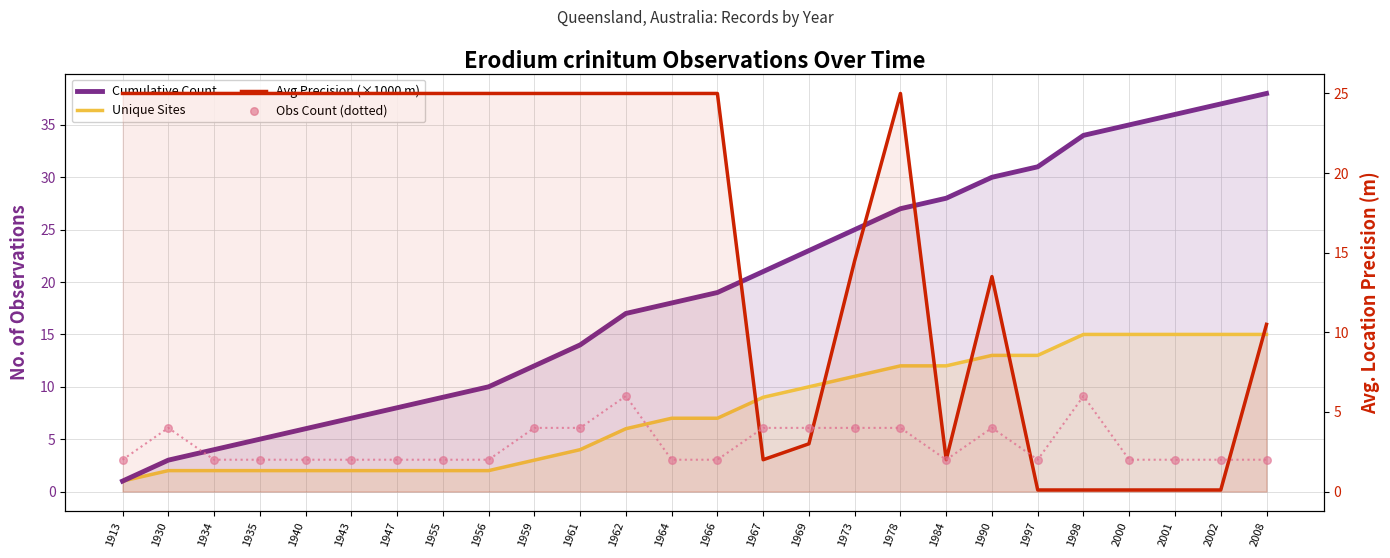

Which series reaches the minimum Y coordinate?

Avg Precision (×1000 m)